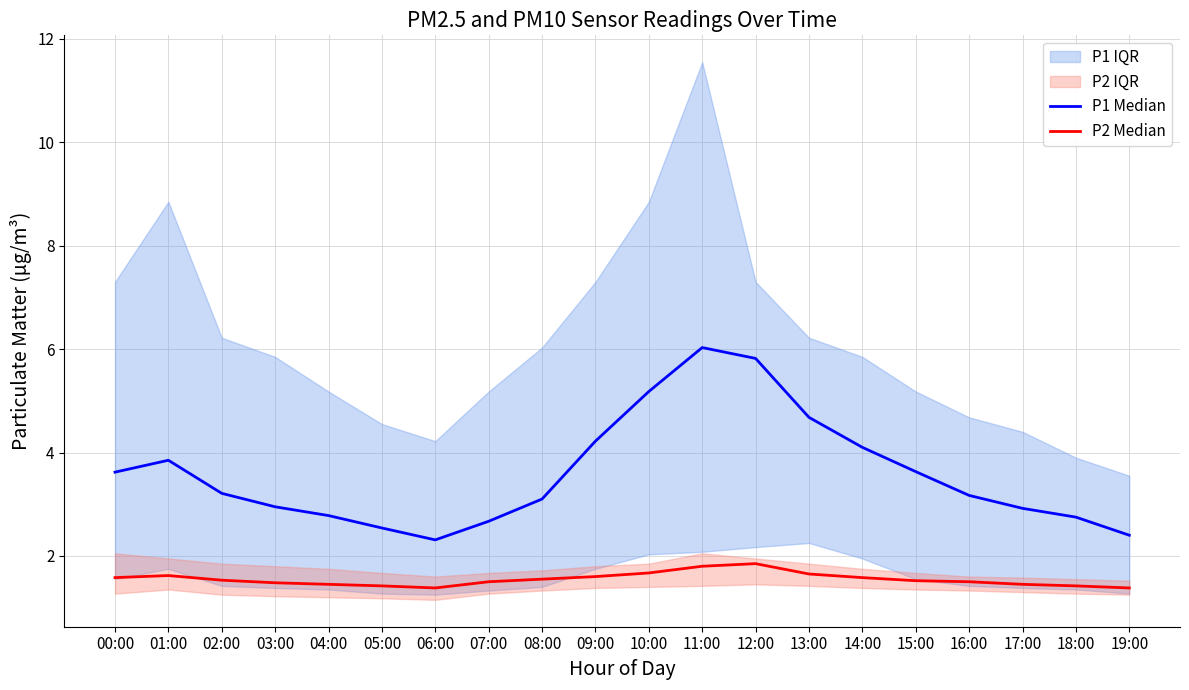

Reading right to left, transcribe all the data shown in this chart.

P1 Median: 2.4	2.8	2.9	3.2	3.6	4.1	4.7	5.8	6.0	5.2	4.2	3.1	2.7	2.3	2.5	2.8	3.0	3.2	3.9	3.6
P2 Median: 1.4	1.4	1.4	1.5	1.5	1.6	1.6	1.9	1.8	1.7	1.6	1.6	1.5	1.4	1.4	1.4	1.5	1.5	1.6	1.6